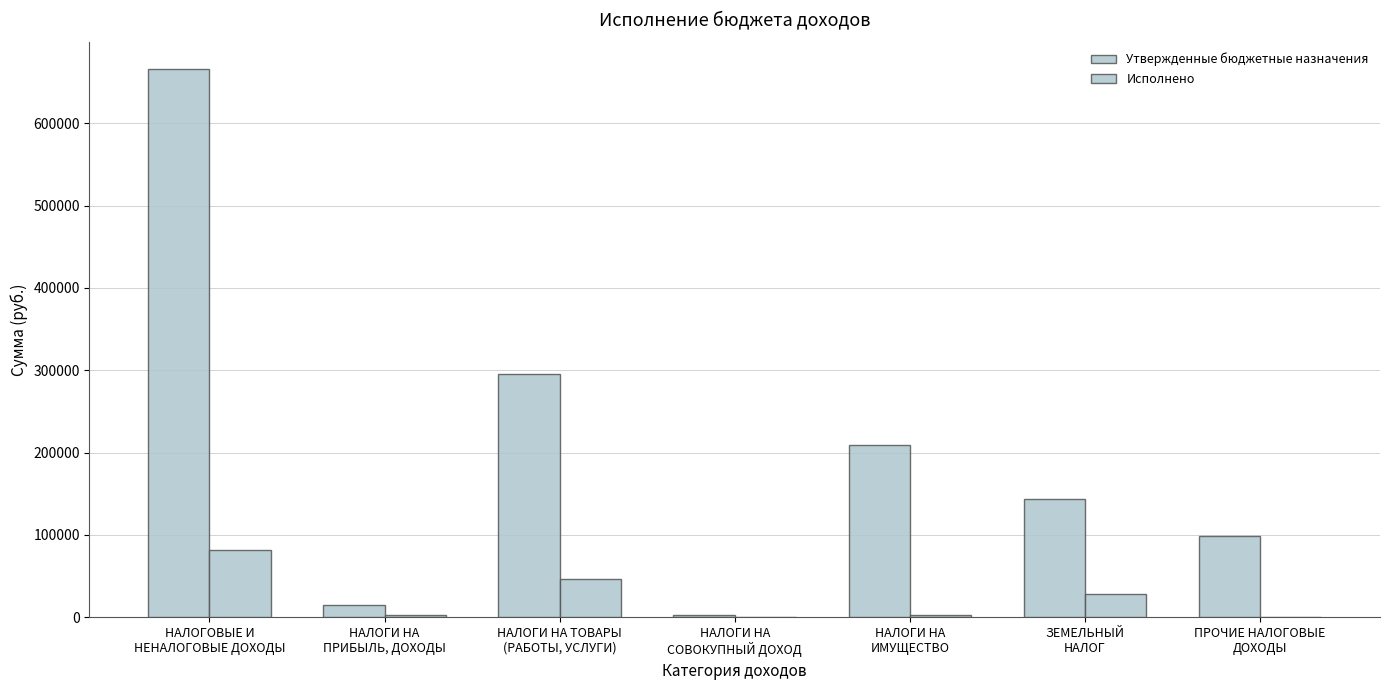

What is the difference between the maximum and minimum values in the Исполнено series?

81208.5